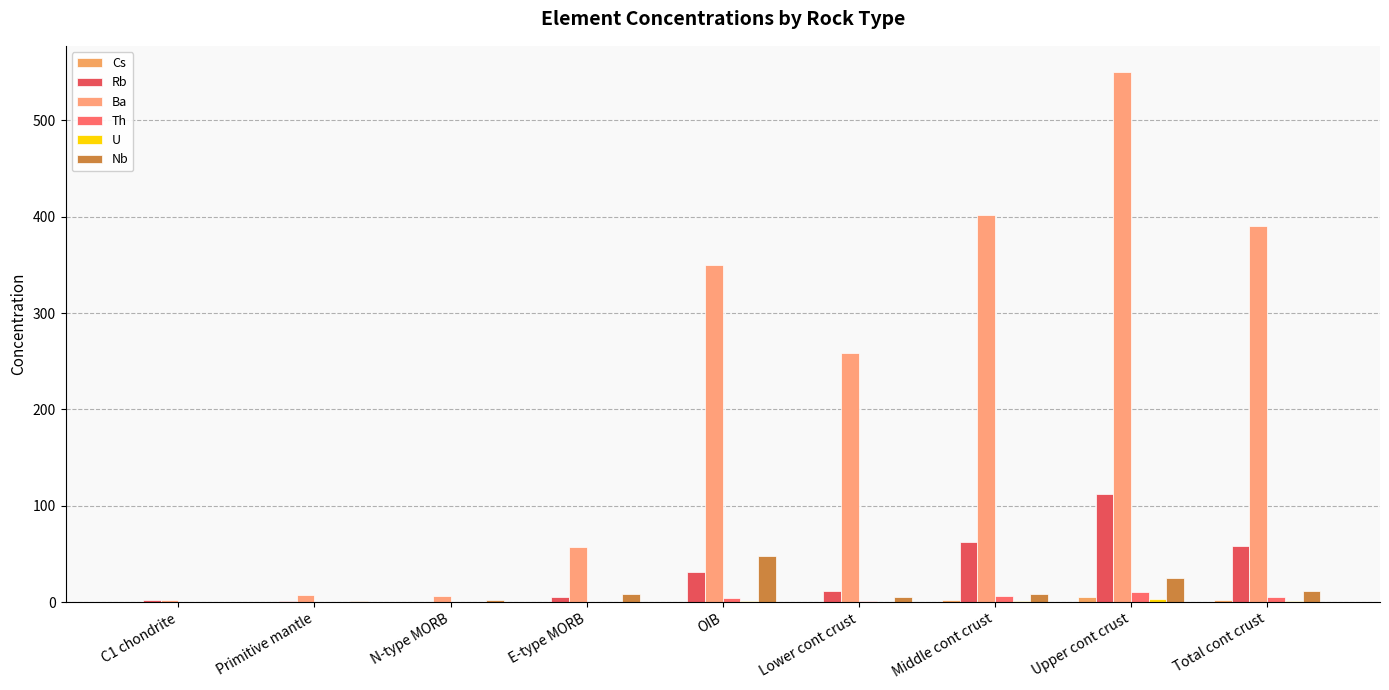

Count the number of categories in the chart.

9